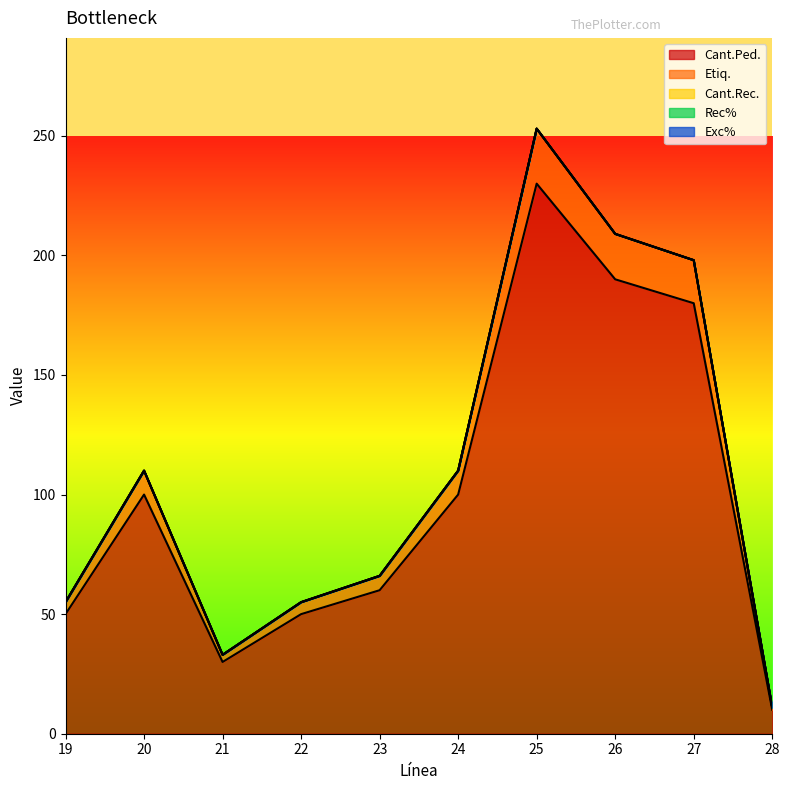

The Cant.Ped. series shows 30 at 21. True or false?

True